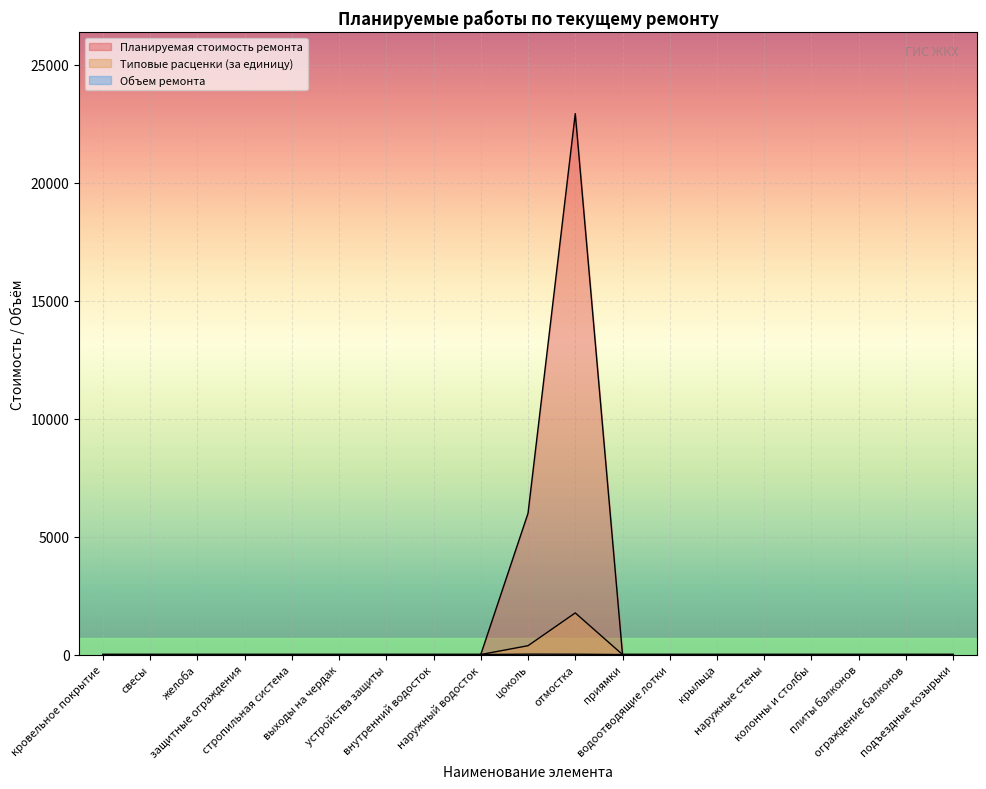

Reading right to left, list all the values displayed in this chart.

Планируемая стоимость ремонта: подъездные козырьки=0.0	ограждение балконов=0.0	плиты балконов=0.0	колонны и столбы=0.0	наружные стены=0.0	крыльца=0.0	водоотводящие лотки=0.0	приямки=0.0	отмостка=22921.7	цоколь=5987.5	наружный водосток=0.0	внутренний водосток=0.0	устройства защиты=0.0	выходы на чердак=0.0	стропильная система=0.0	защитные ограждения=0.0	желоба=0.0	свесы=0.0	кровельное покрытие=0.0
Типовые расценки (за единицу): подъездные козырьки=0.0	ограждение балконов=0.0	плиты балконов=0.0	колонны и столбы=0.0	наружные стены=0.0	крыльца=0.0	водоотводящие лотки=0.0	приямки=0.0	отмостка=1763.2	цоколь=374.2	наружный водосток=0.0	внутренний водосток=0.0	устройства защиты=0.0	выходы на чердак=0.0	стропильная система=0.0	защитные ограждения=0.0	желоба=0.0	свесы=0.0	кровельное покрытие=0.0
Объем ремонта: подъездные козырьки=0.0	ограждение балконов=0.0	плиты балконов=0.0	колонны и столбы=0.0	наружные стены=0.0	крыльца=0.0	водоотводящие лотки=0.0	приямки=0.0	отмостка=13.0	цоколь=16.0	наружный водосток=0.0	внутренний водосток=0.0	устройства защиты=0.0	выходы на чердак=0.0	стропильная система=0.0	защитные ограждения=0.0	желоба=0.0	свесы=0.0	кровельное покрытие=0.0